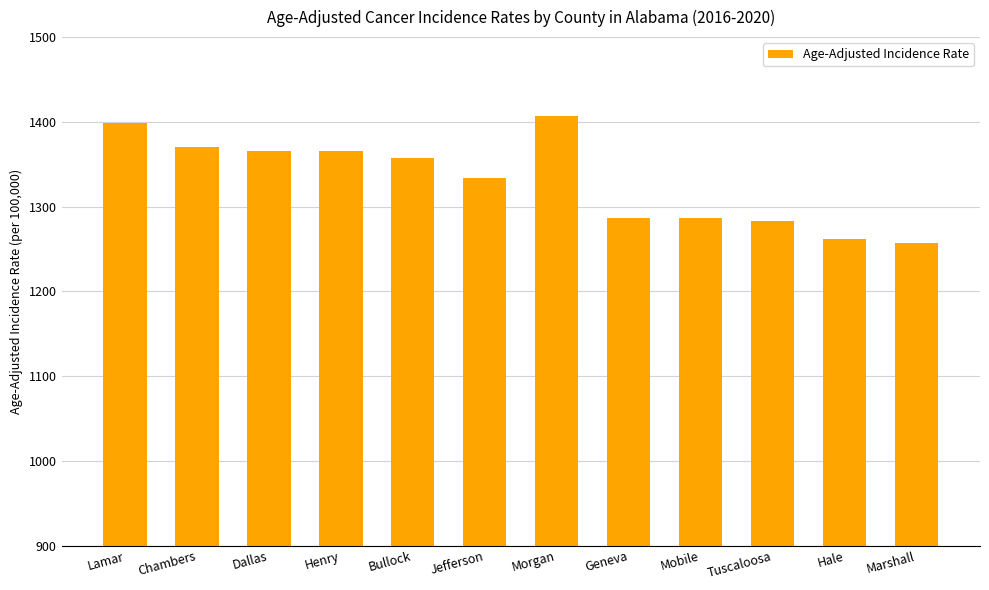

Read the value at Lamar.

1398.5